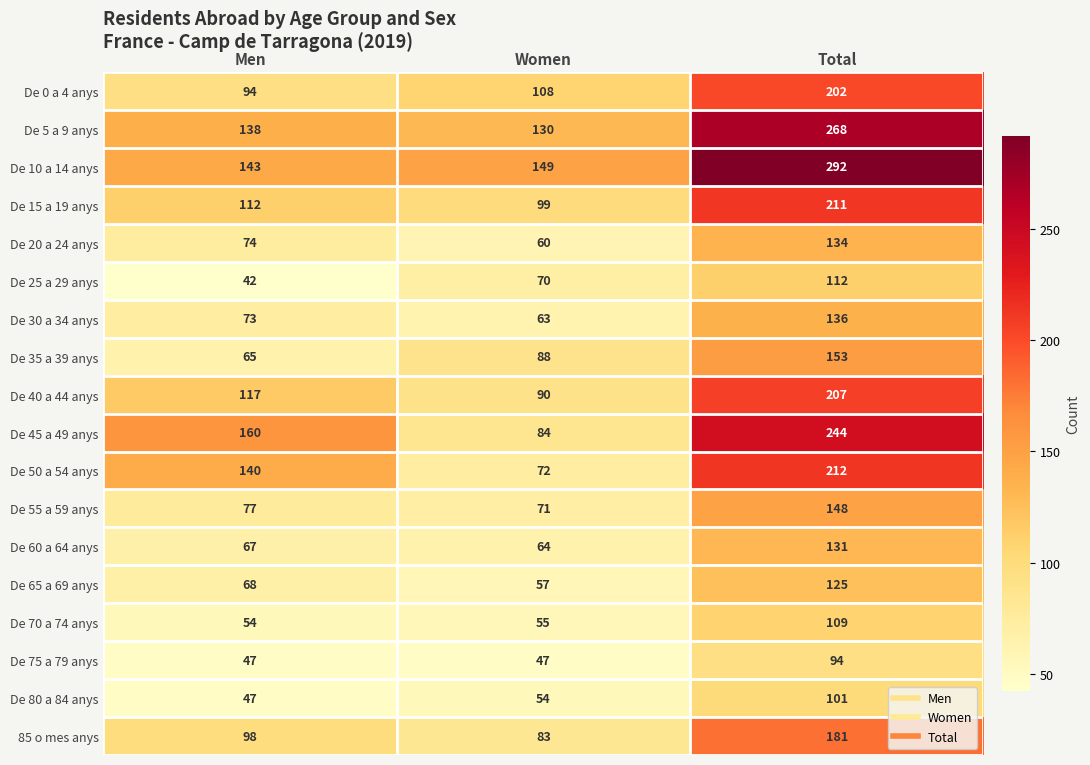

What is the difference between the highest and lowest values at Women?

102